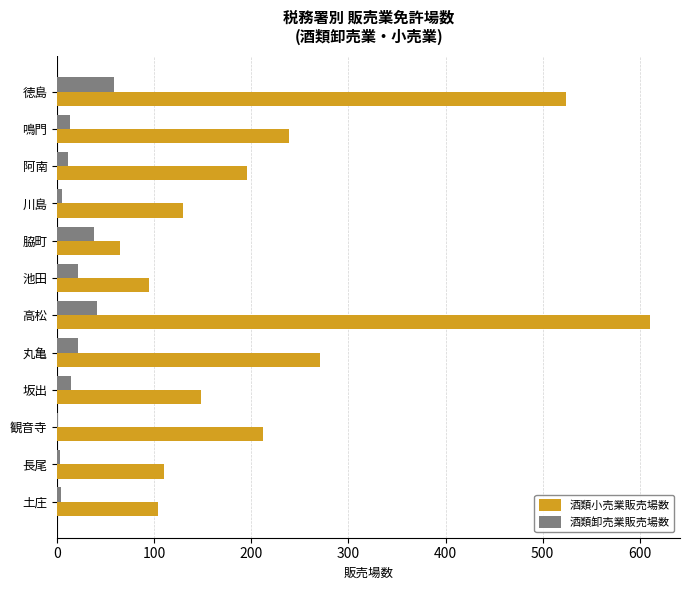

How many series are shown in this chart?

2